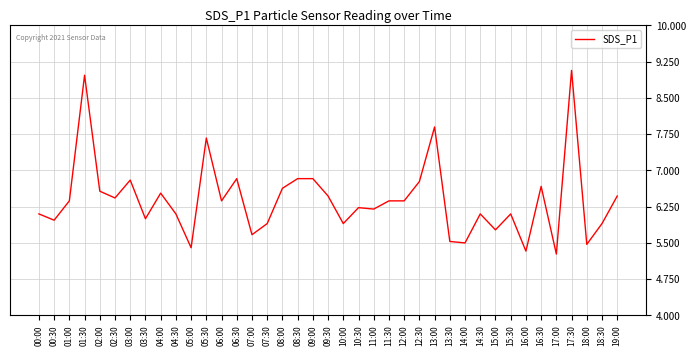

What is the smallest value displayed?

5.3